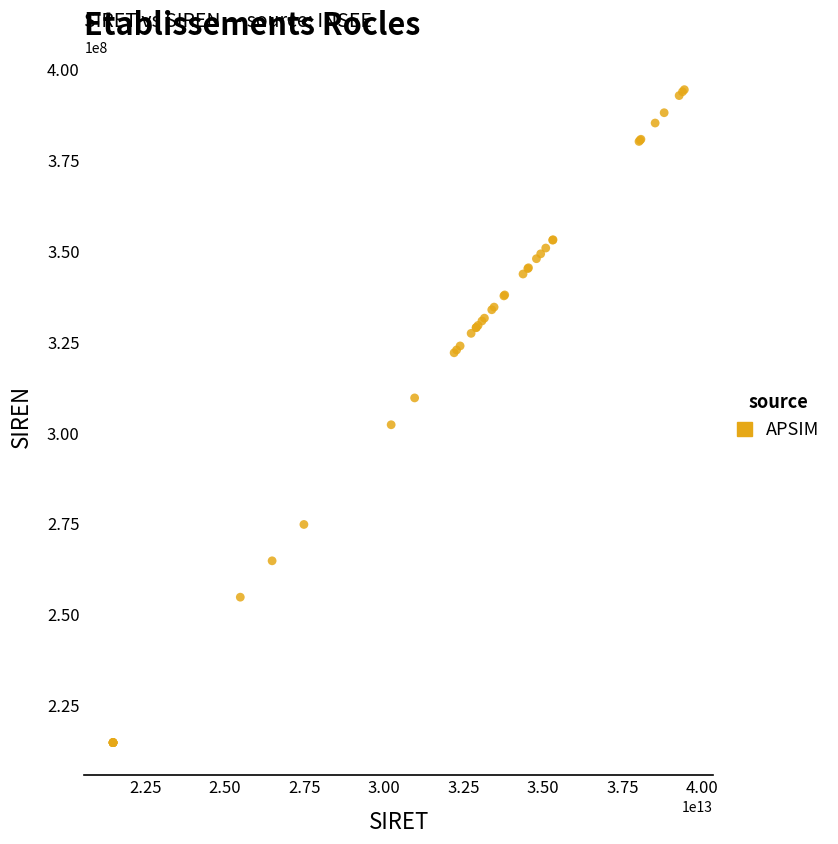

What Y value in the scatter plot is closest to 304599755?

302226501